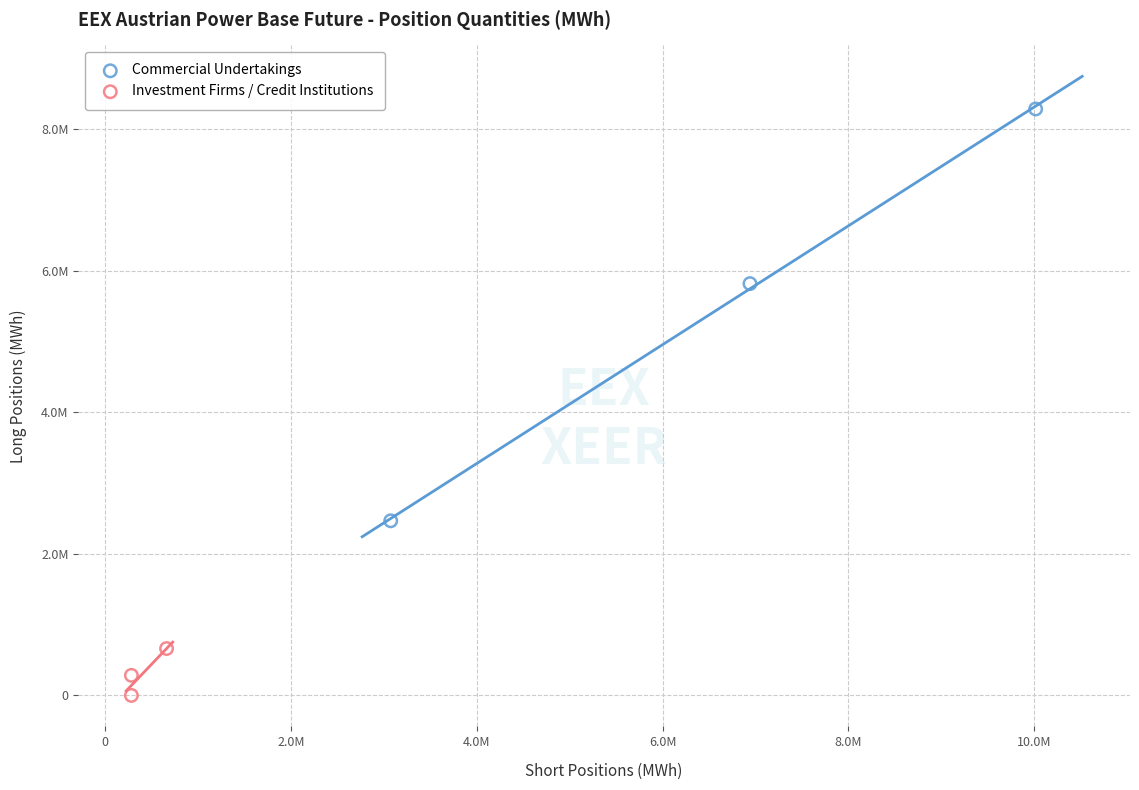

Which series contains the highest Y value?

Commercial Undertakings